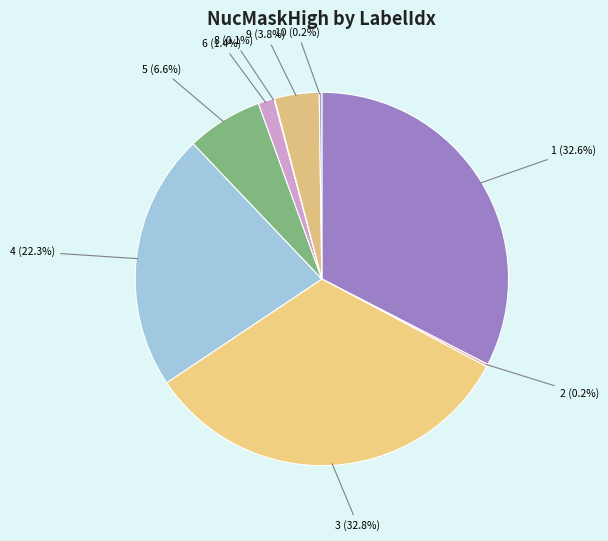

What percentage is the 3 slice, to the nearest percent?

33%